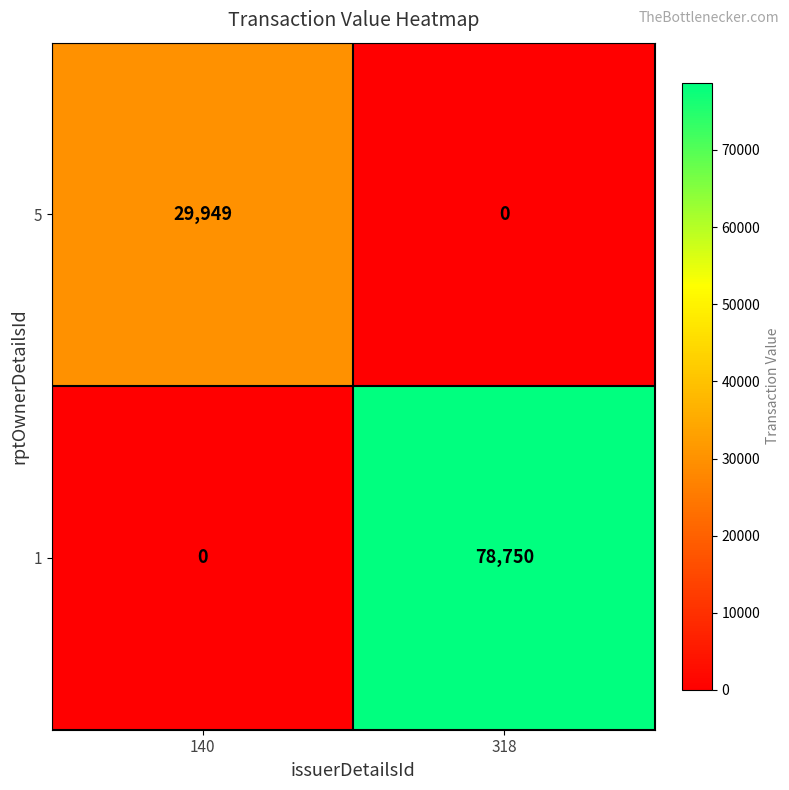

Count the number of data series in this chart.

2